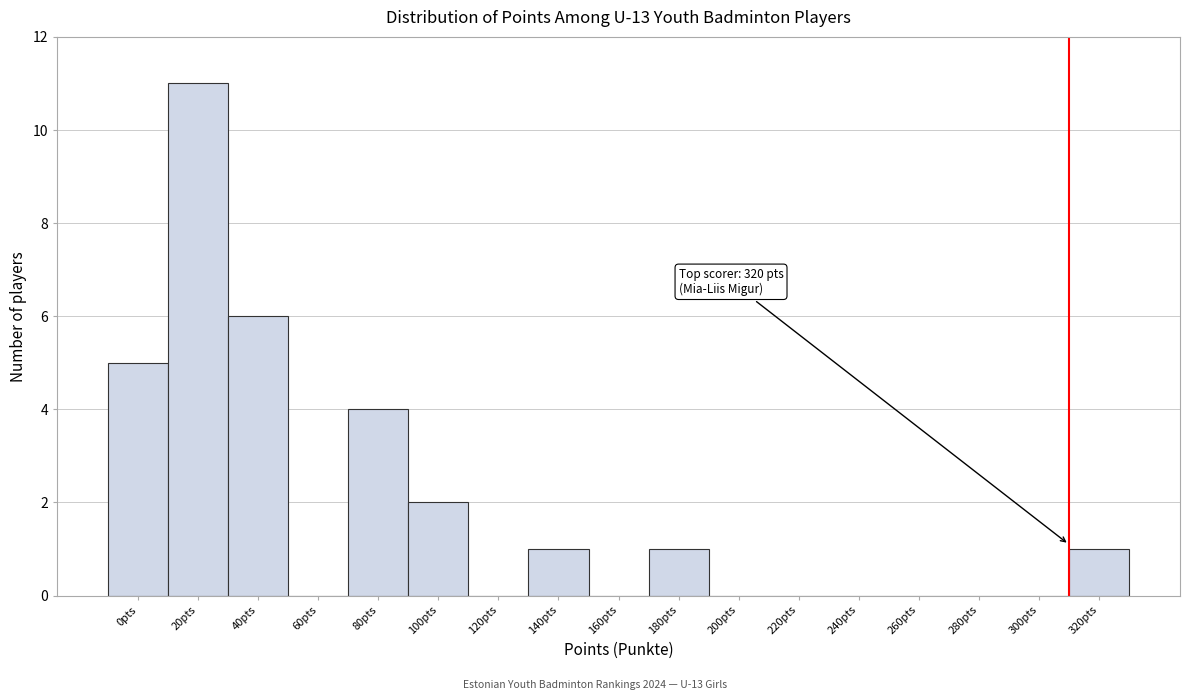

Reading left to right, extract all data points from this chart.

0pts=5	20pts=11	40pts=6	60pts=0	80pts=4	100pts=2	120pts=0	140pts=1	160pts=0	180pts=1	200pts=0	220pts=0	240pts=0	260pts=0	280pts=0	300pts=0	320pts=1